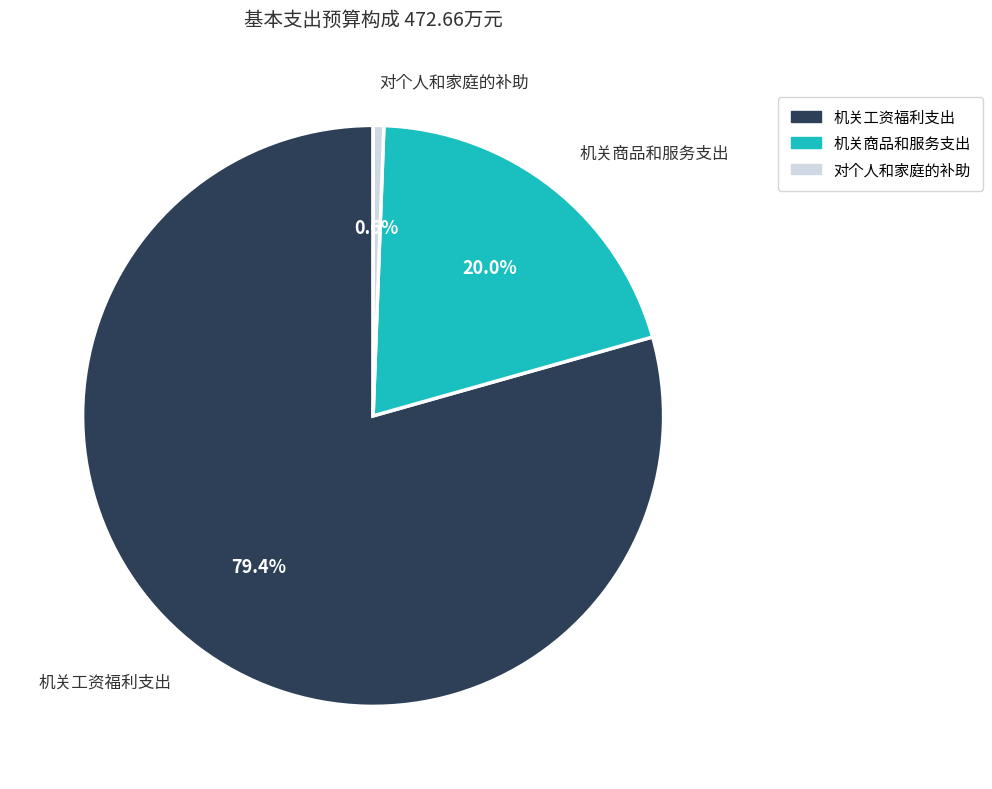

What percentage is the 对个人和家庭的补助 slice, to the nearest percent?

1%